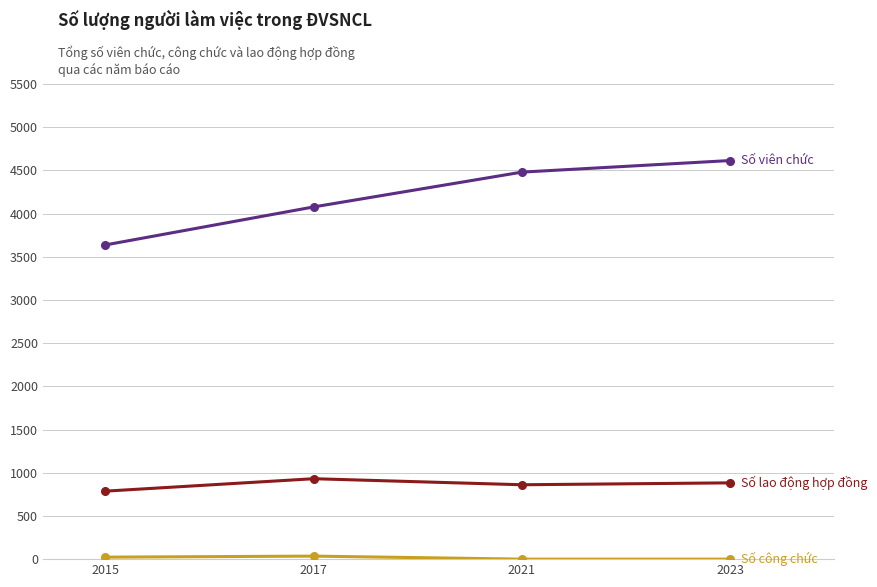

Count the number of data series in this chart.

3